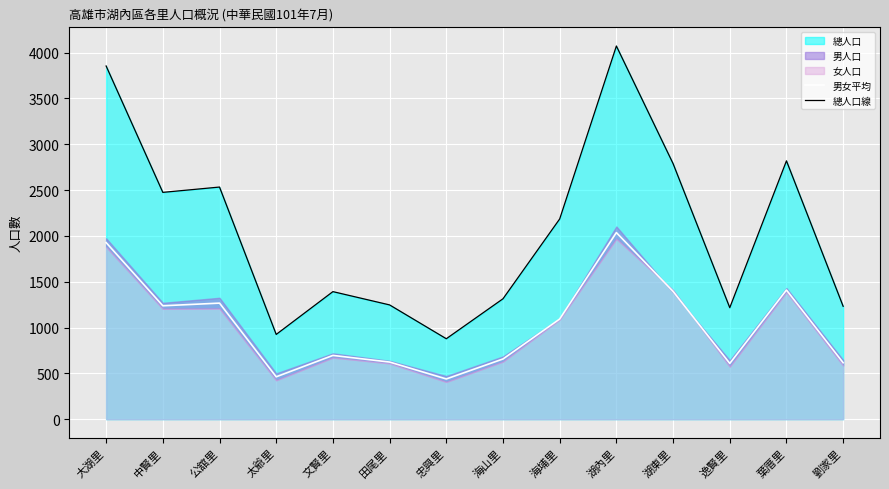

What is the difference between the highest and lowest values at 田尾里?

623.5